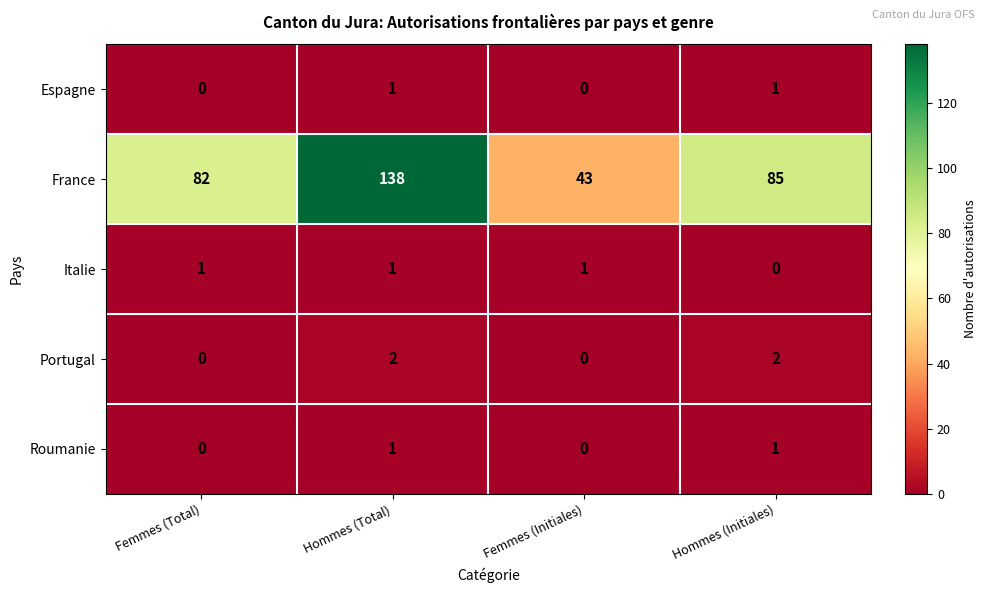

How many data points does each series have?

4